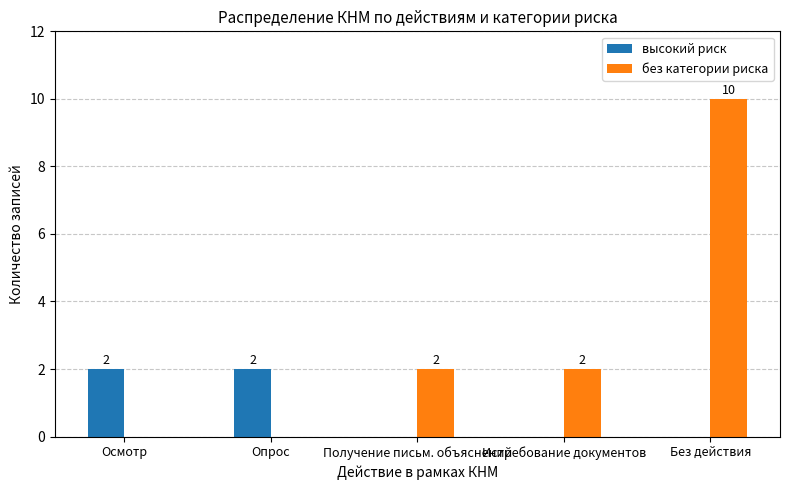

What is the sum of all высокий риск values?

4